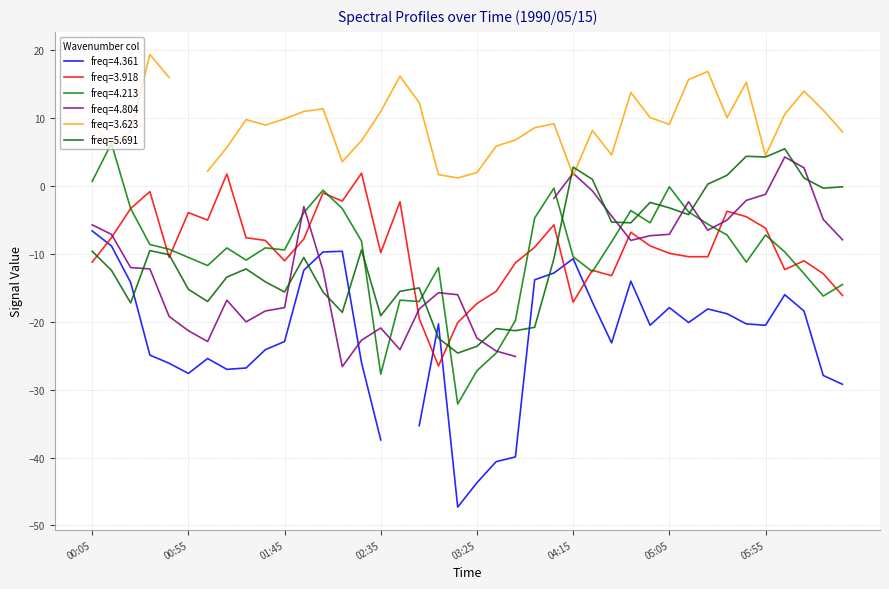

Which series ends up on top after the final intersection of 5.691 and 3.918?

5.691